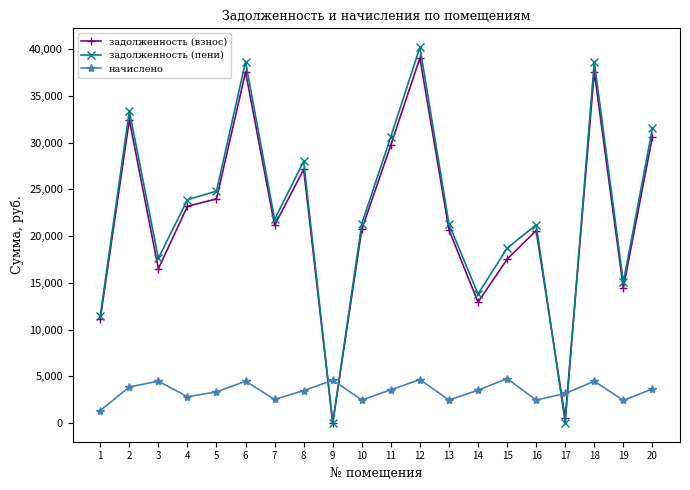

At which category does задолженность (пени) reach its first local peak?

2